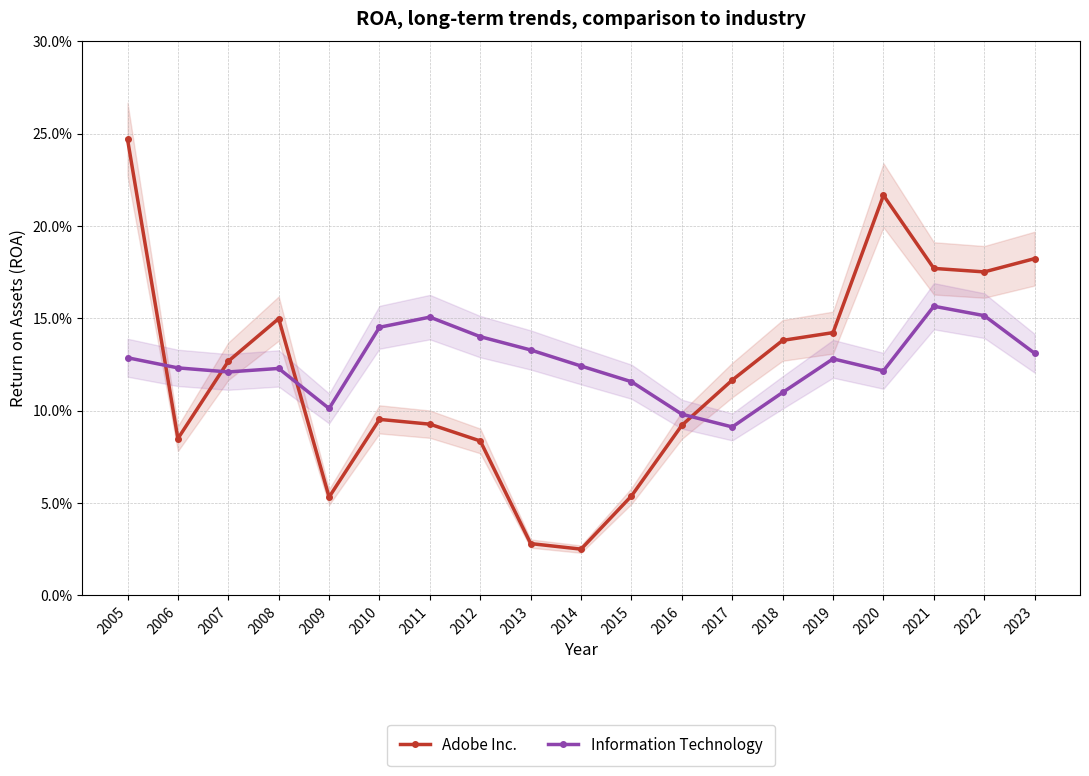

What is the total value across all series at 2020?

0.3